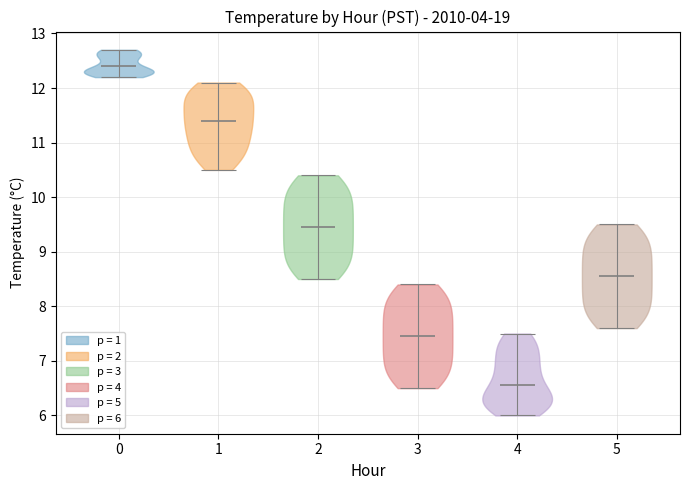

Which violin has the highest median line?

0